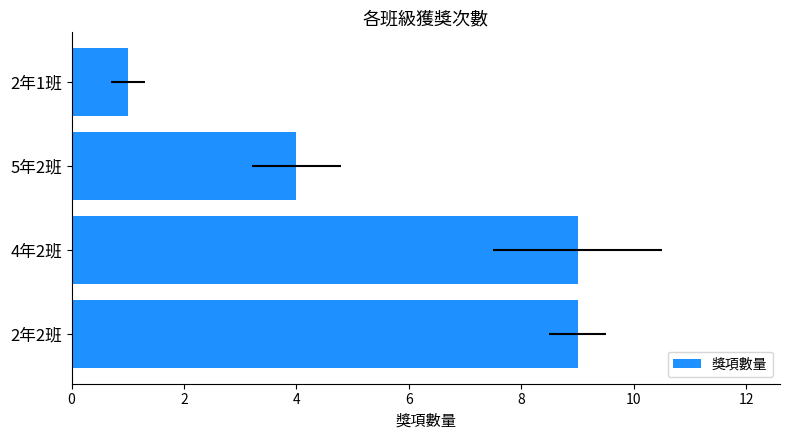

Approximately how many times larger is the value at 4年2班 compared to 2年2班?

1.0